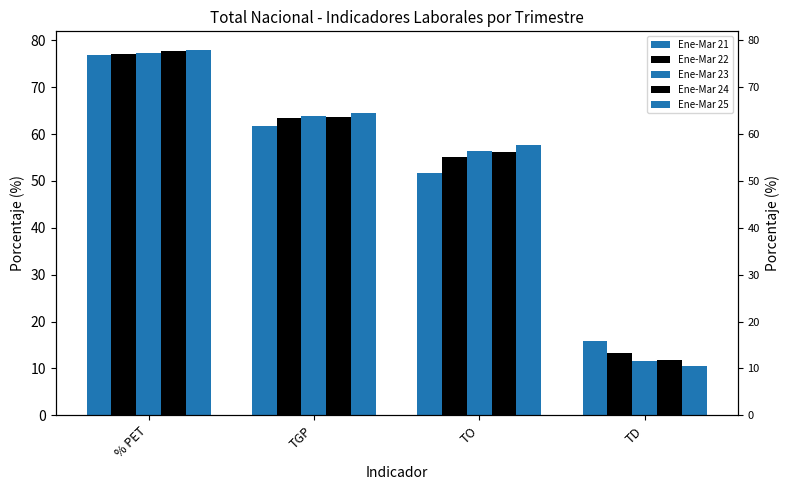

What is the average value of the Ene-Mar 23 series?

52.3